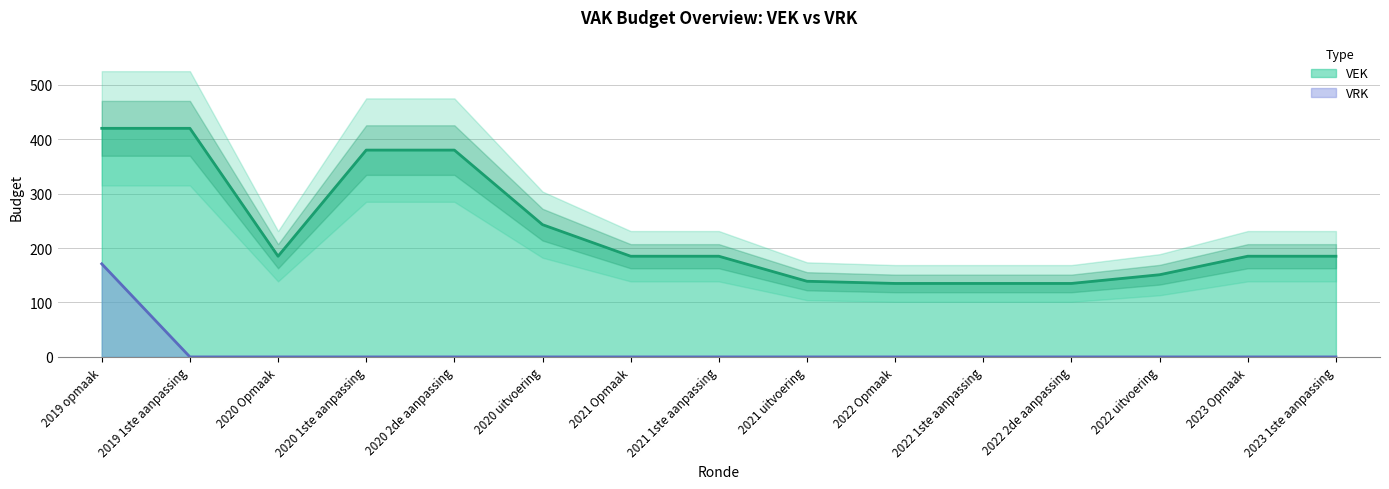

What is the difference between the highest and lowest values at 2022 uitvoering?

151